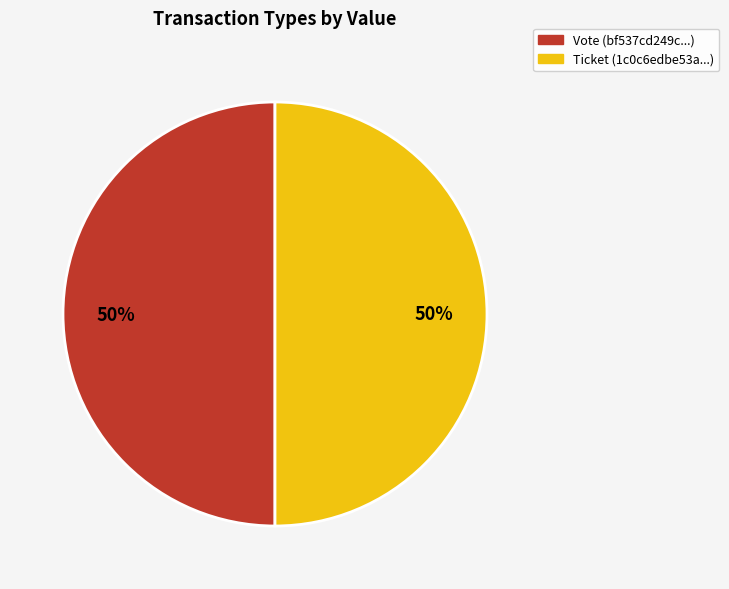

To the nearest percent, what portion does Ticket represent?

50%